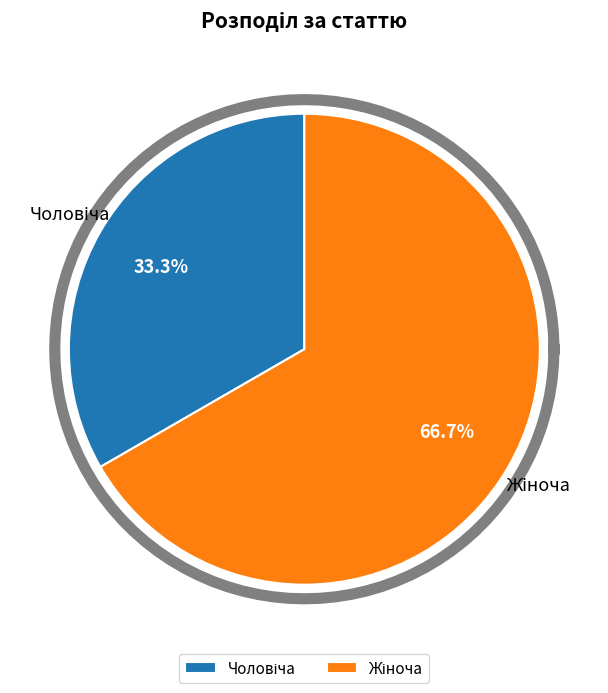

Combined, do Чоловіча and Жіноча account for over 50%?

Yes